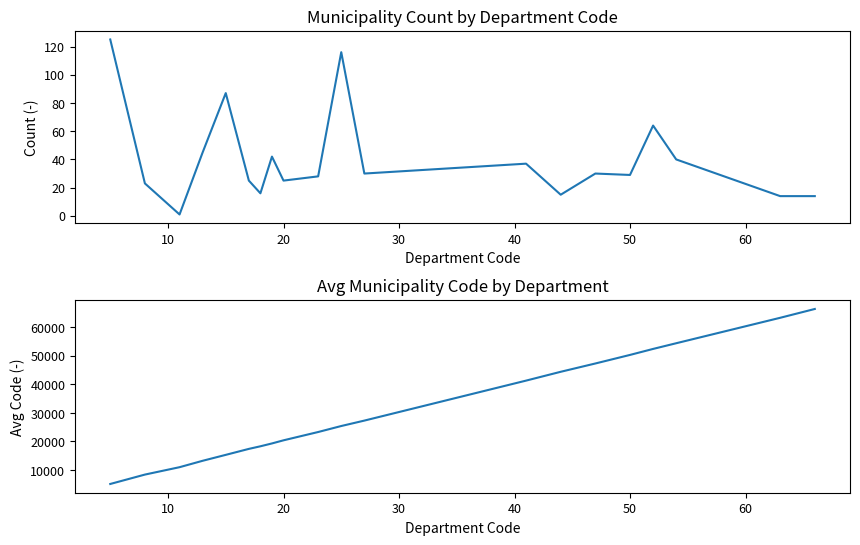

What is the maximum value for Count?

125